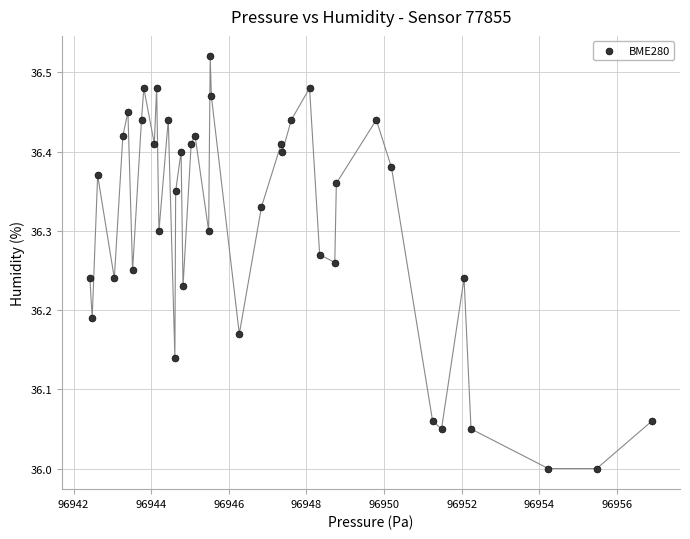

What is the range of X values (max minus min)?

14.5